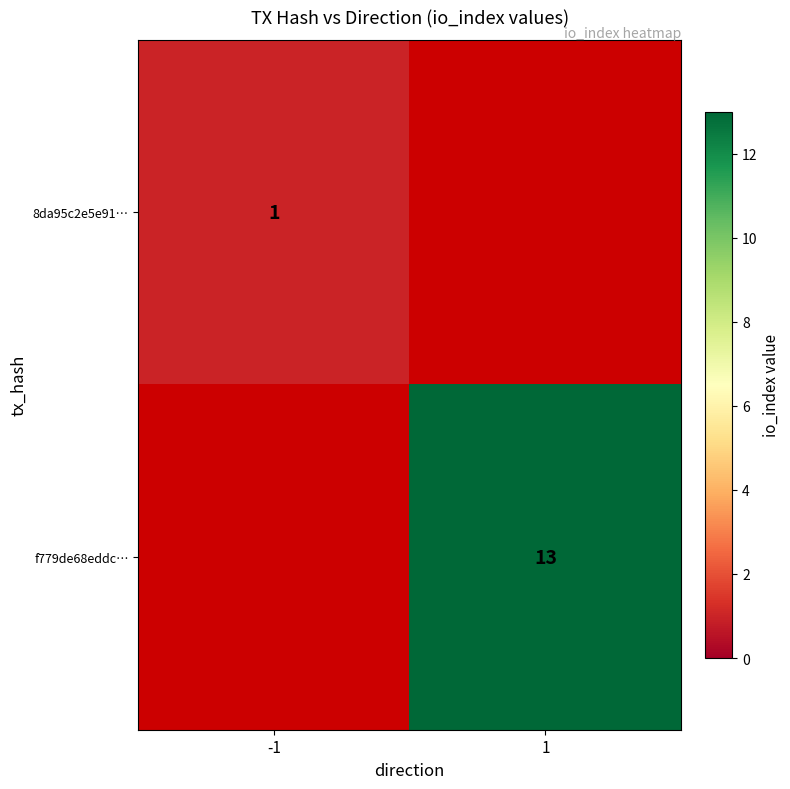

True or false: f779de68eddc… has a value of 7.3 at 1.

False